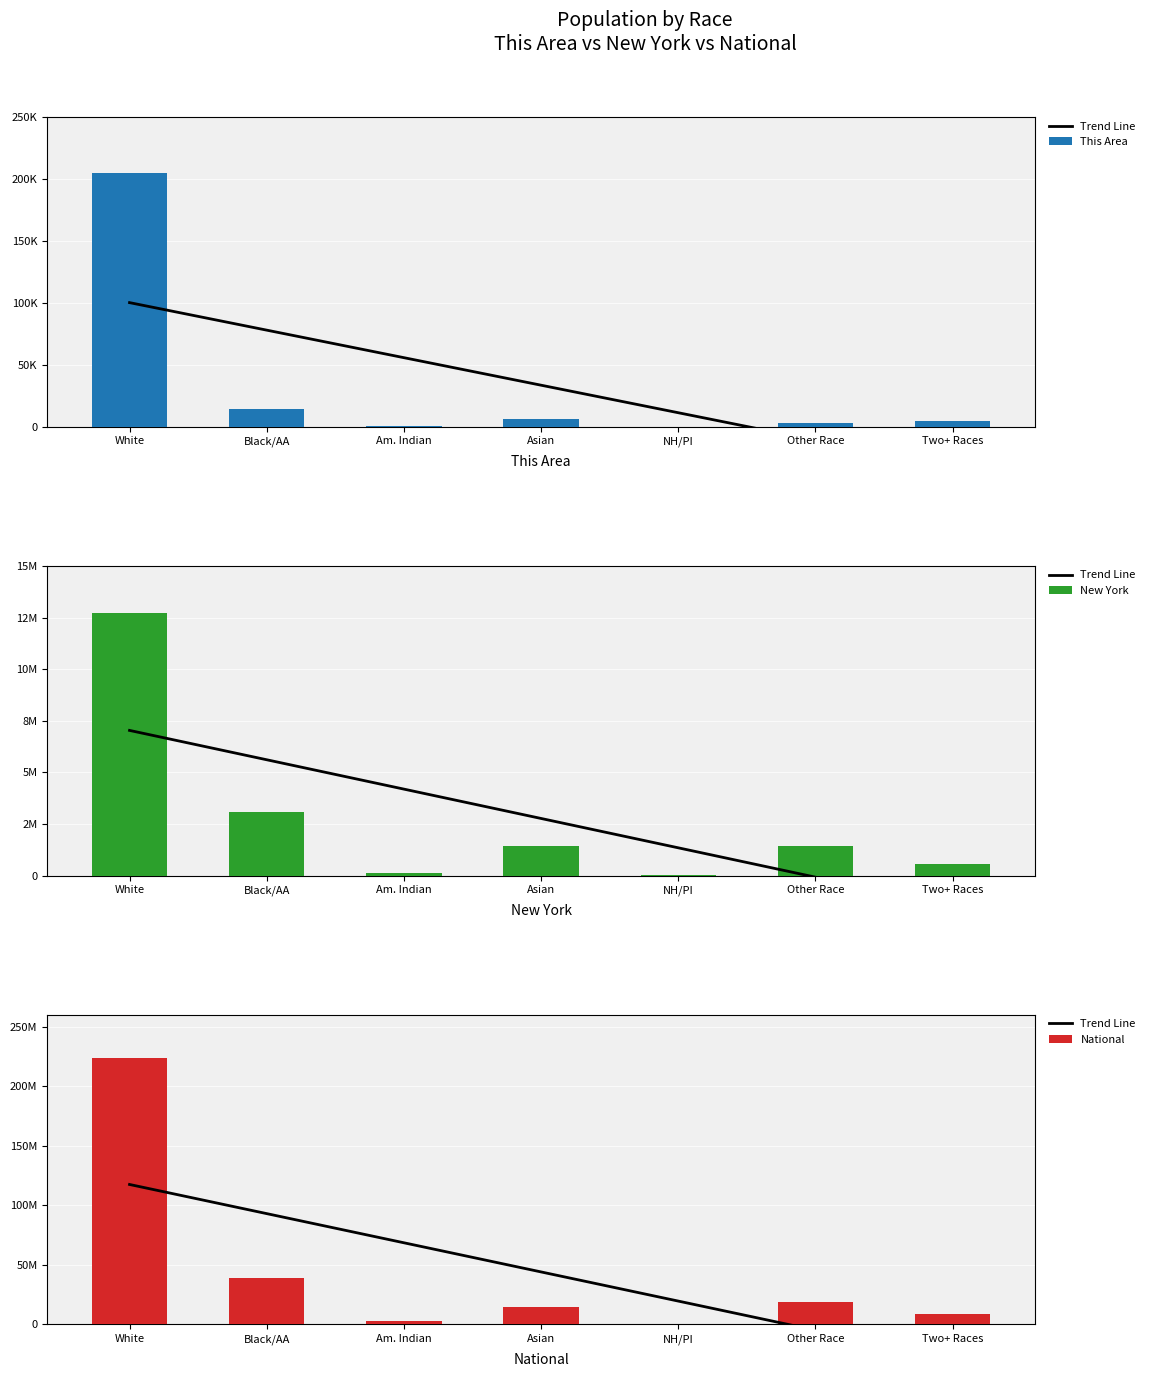

What is the difference between the This Area values at Other Race and Two+ Races?

1458.0